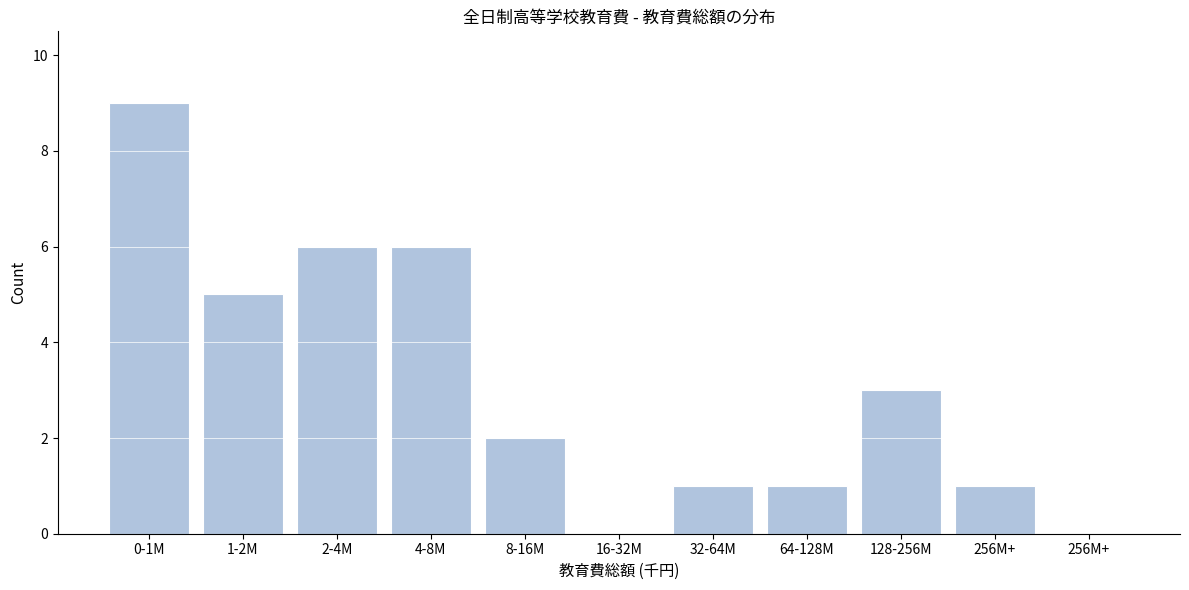

How many data points does each series have?

11